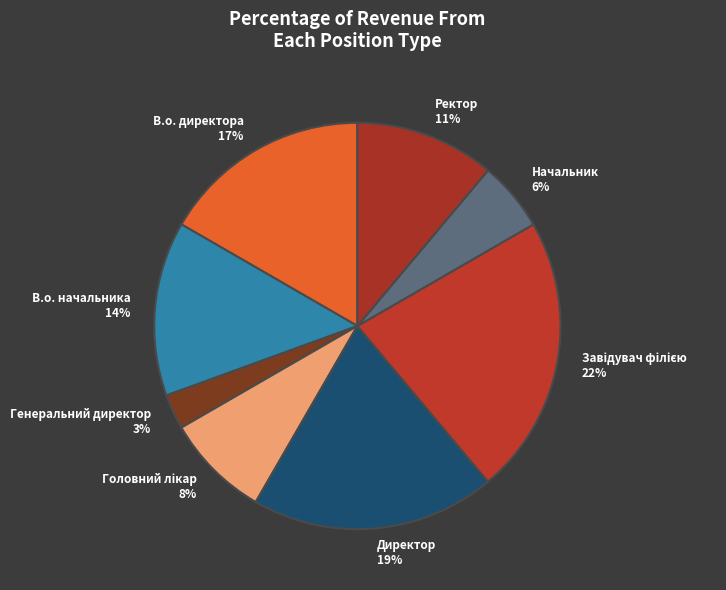

True or false: В.о. начальника accounts for 14% of the total.

True